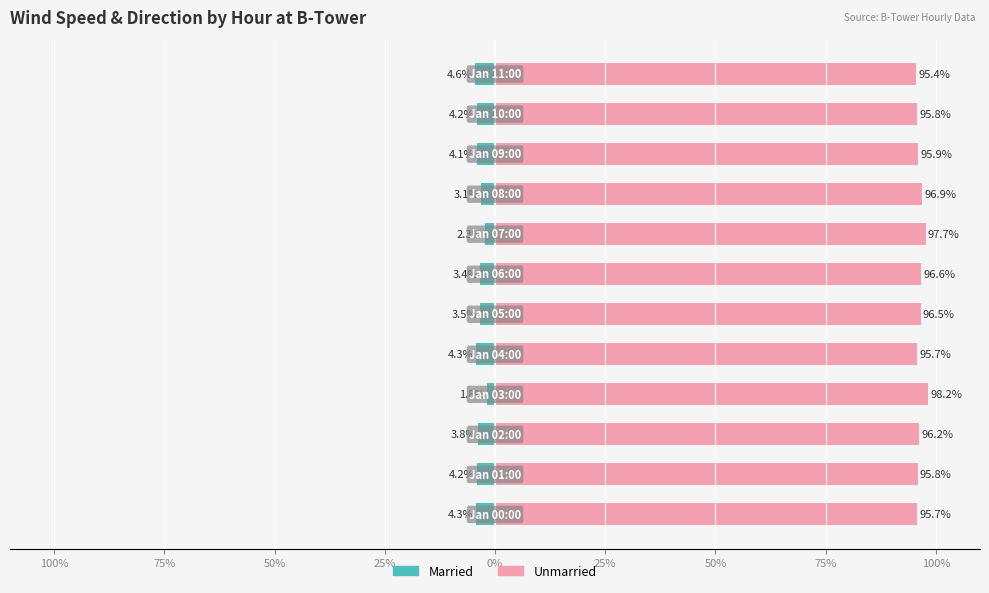

At 10, list the series in order from largest to smallest.

Unmarried, Married